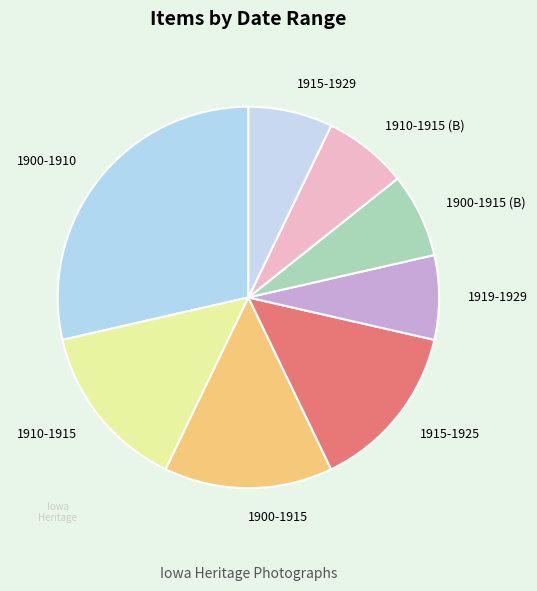

Does 1910-1915 account for over 50% of the chart?

No